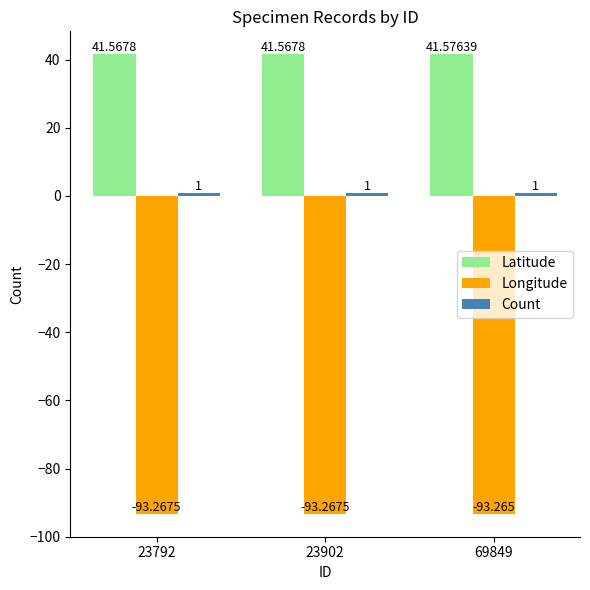

How many Latitude values are between 41 and 42?

3